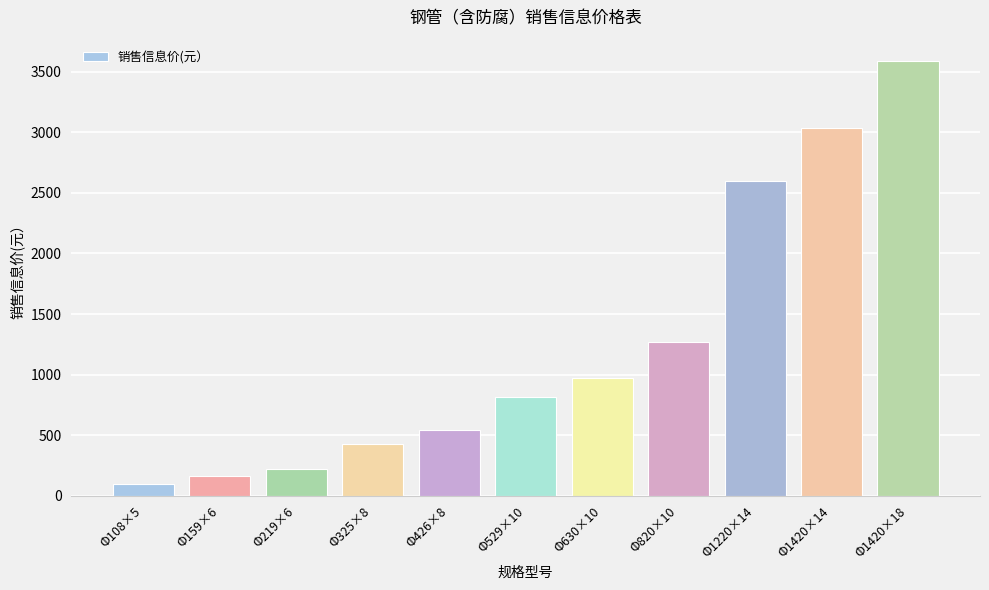

What is the greatest value displayed?

3584.4